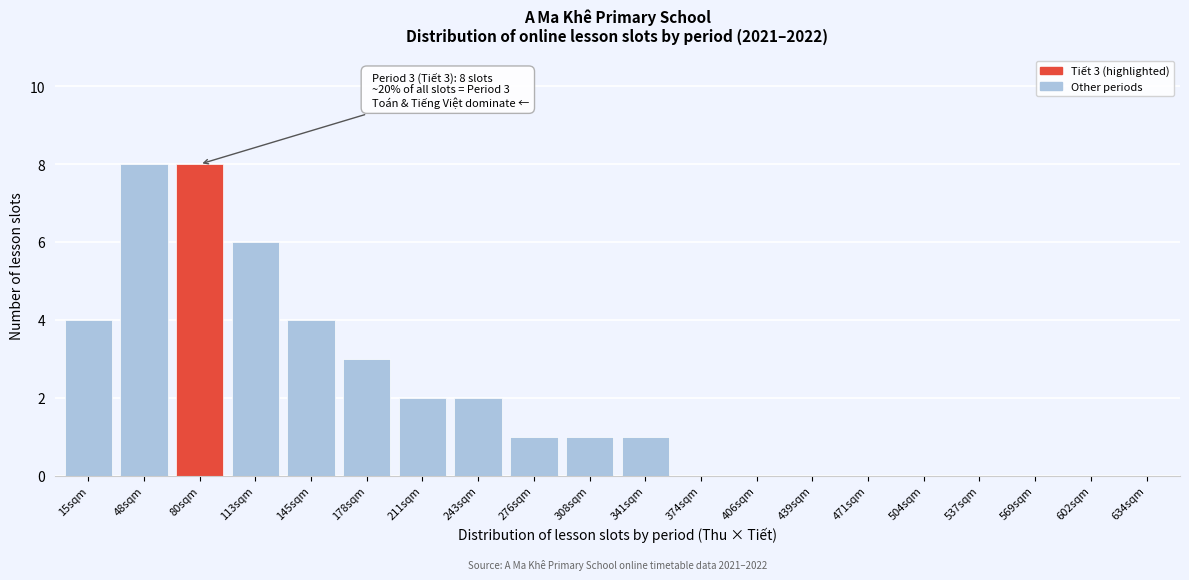

Reading left to right, list all the values displayed in this chart.

15sqm=4	48sqm=8	80sqm=8	113sqm=6	145sqm=4	178sqm=3	211sqm=2	243sqm=2	276sqm=1	308sqm=1	341sqm=1	374sqm=0	406sqm=0	439sqm=0	471sqm=0	504sqm=0	537sqm=0	569sqm=0	602sqm=0	634sqm=0